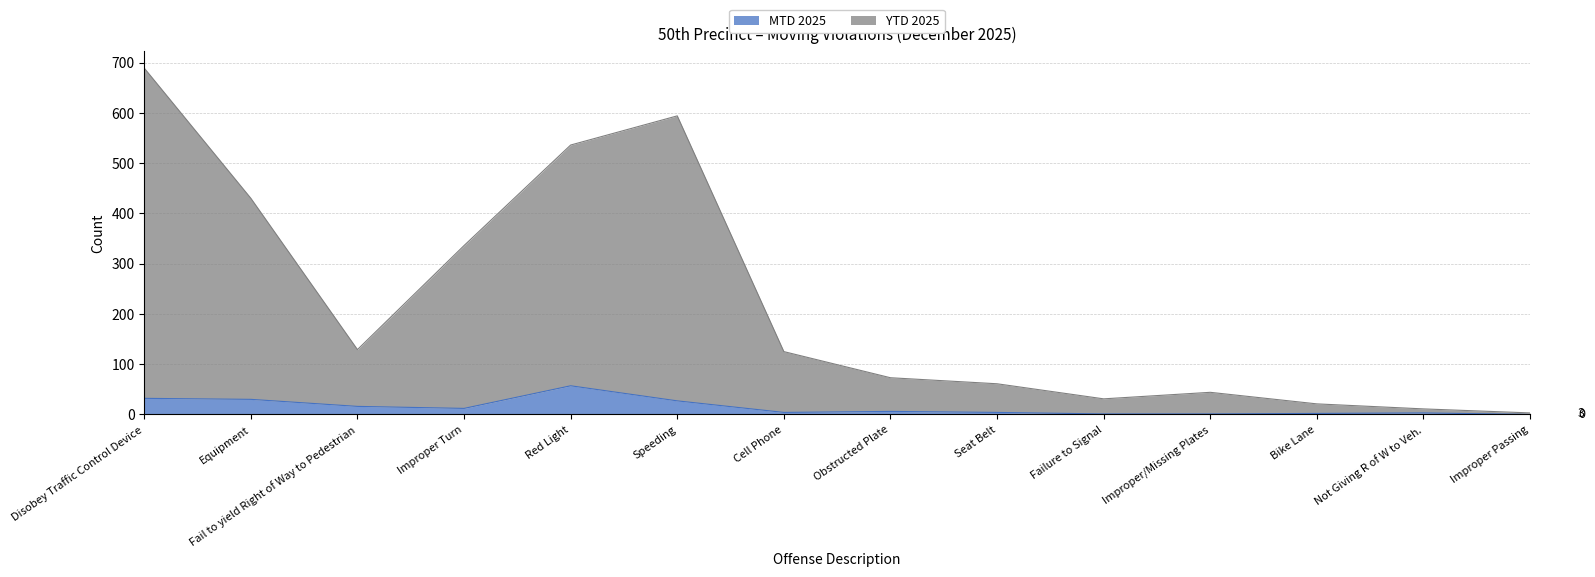

Rank the series by their average value, from highest to lowest.

YTD 2025, MTD 2025